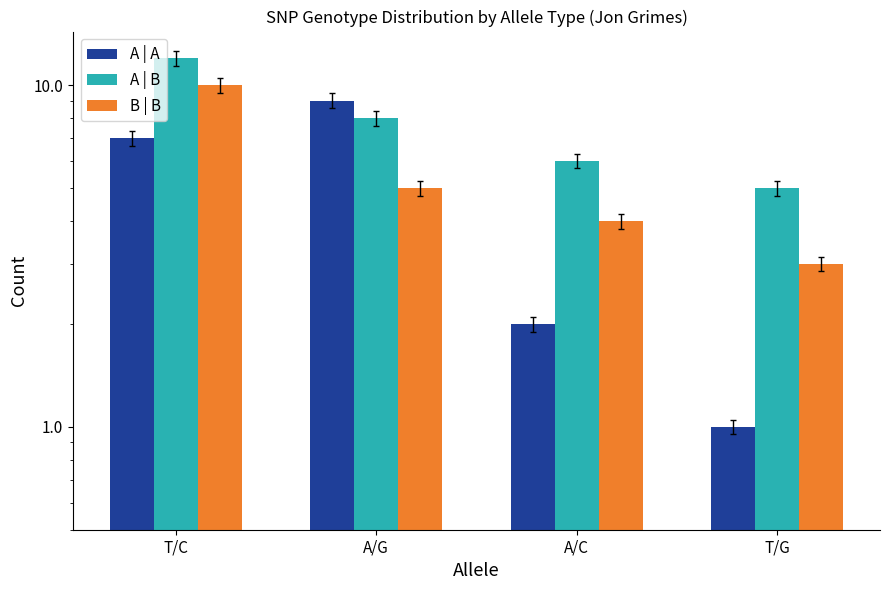

What is the difference between the maximum and minimum values in the A | B series?

7